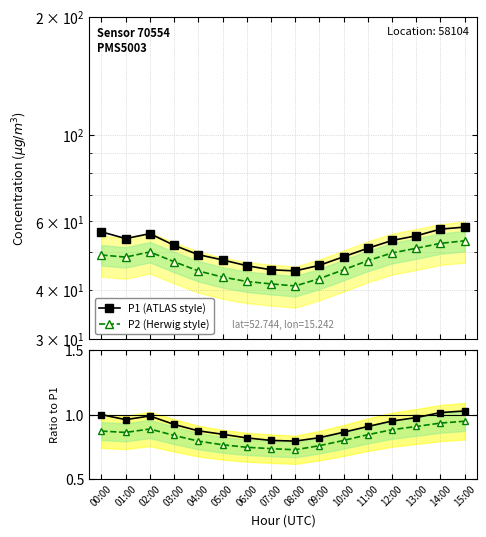

Which category has the highest value across all series?

15:00